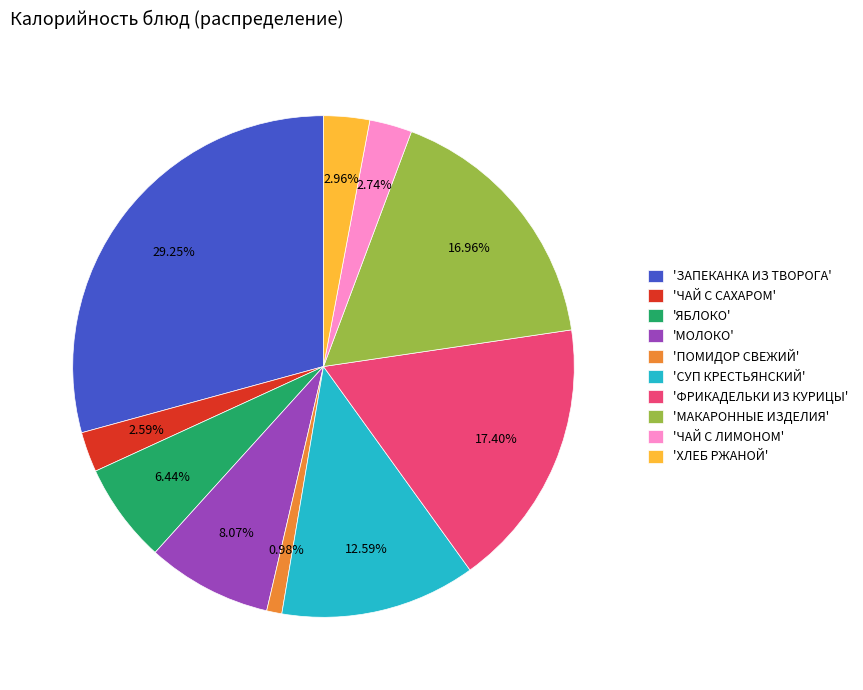

Between 'ПОМИДОР СВЕЖИЙ' and 'МАКАРОННЫЕ ИЗДЕЛИЯ', which is larger?

'МАКАРОННЫЕ ИЗДЕЛИЯ'